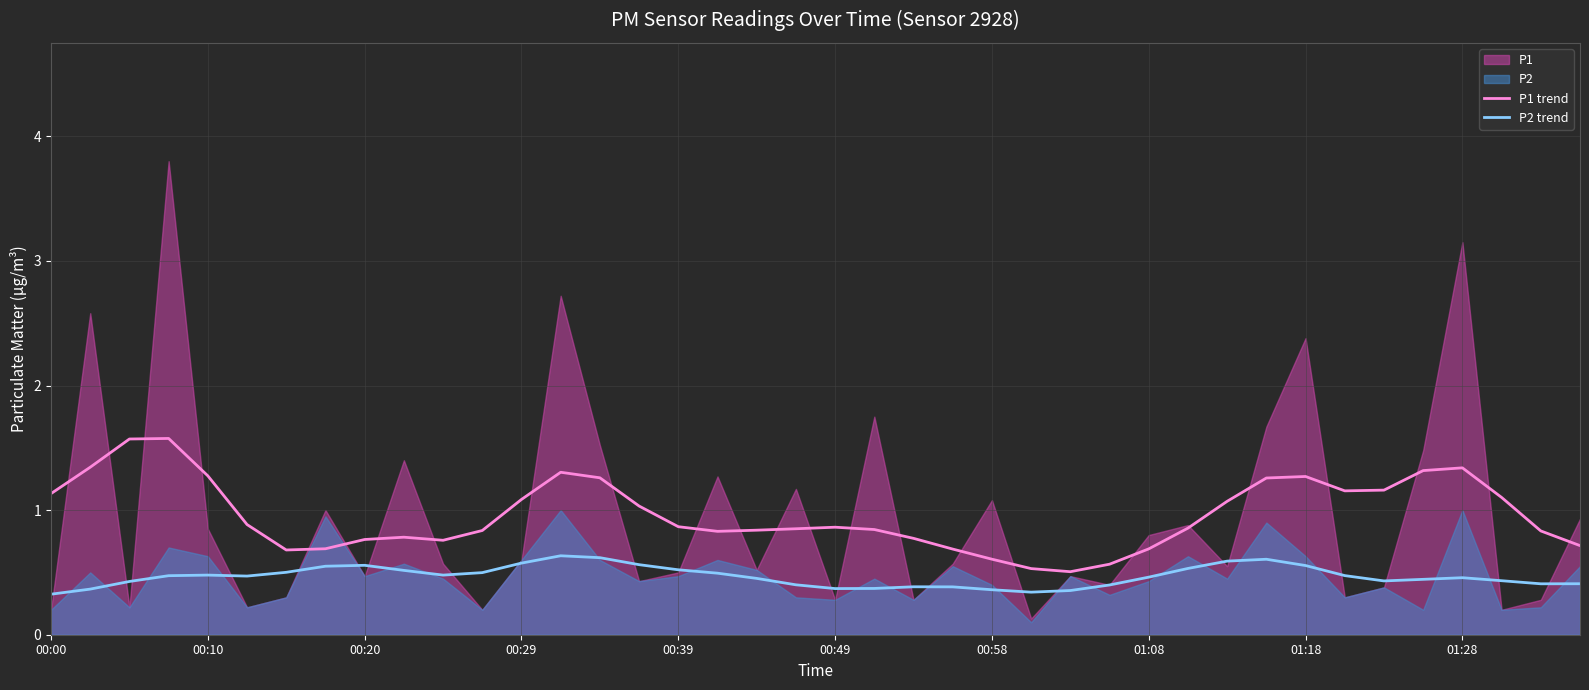

At which label is P2 trend closest to 0?

00:00